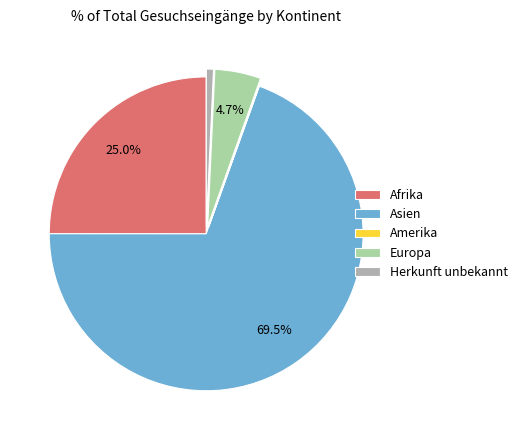

Is the sum of Afrika and Herkunft unbekannt greater than half?

No